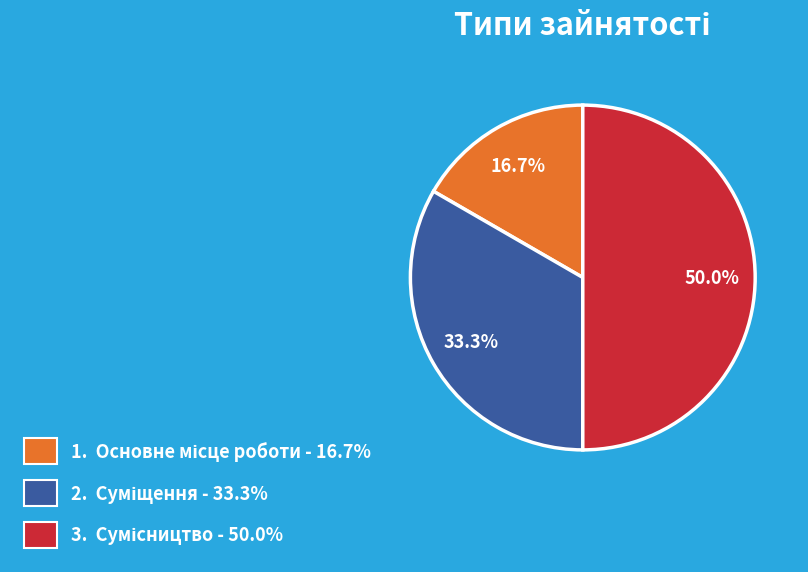

Count the number of slices in the pie.

3